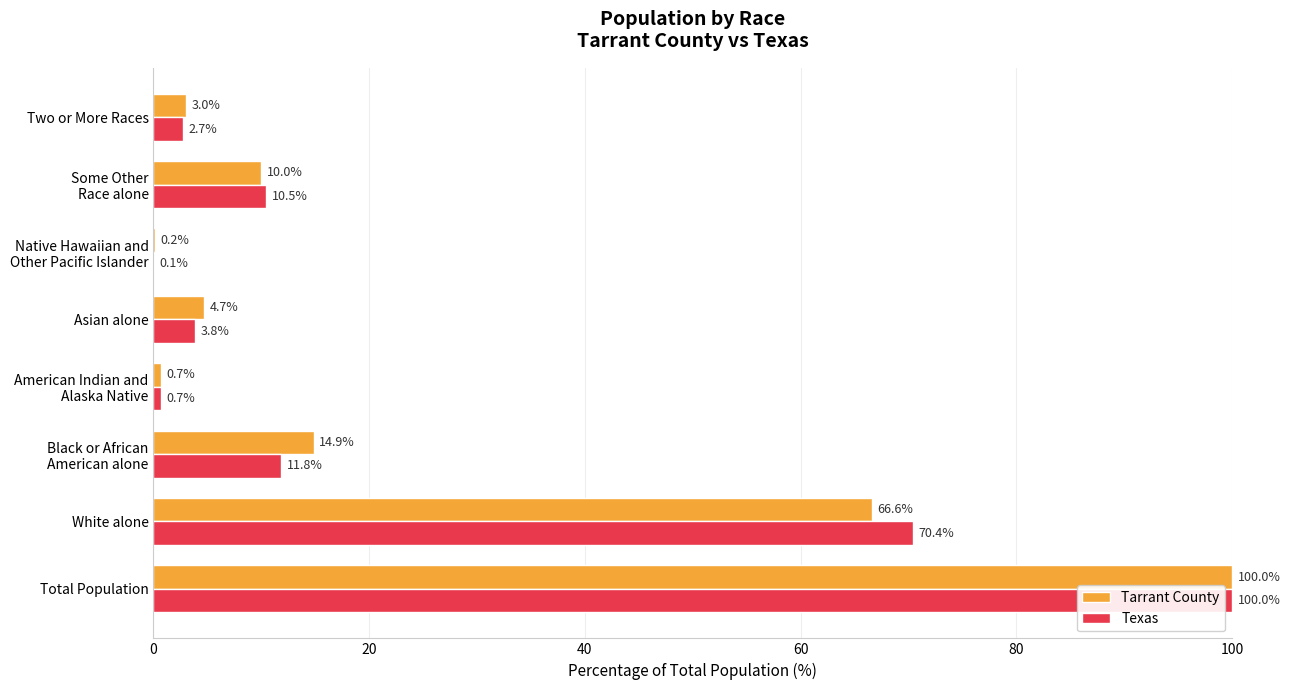

Where is Tarrant County nearest to the value 50?

White alone